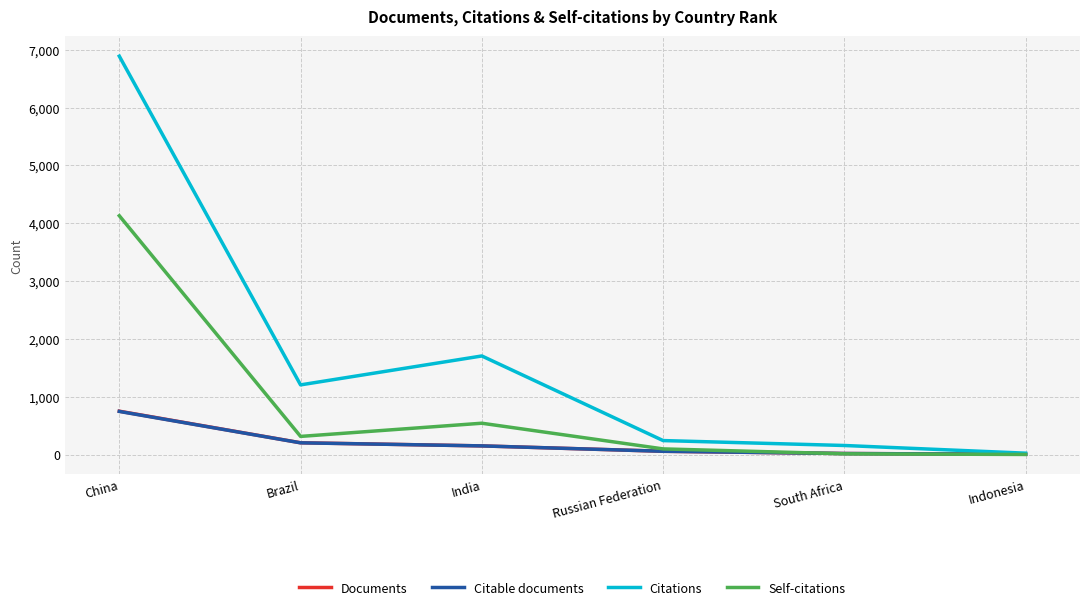

What is the greatest value displayed?

6888